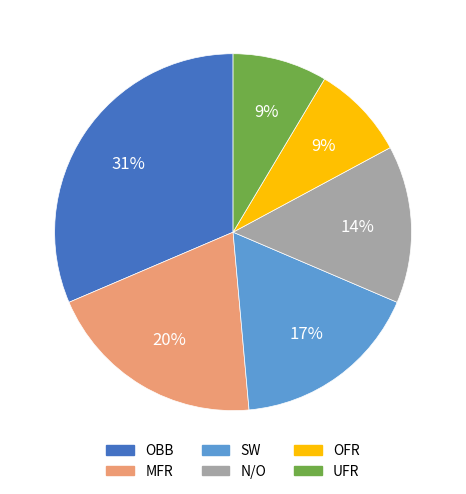

Does any single category account for the majority?

No